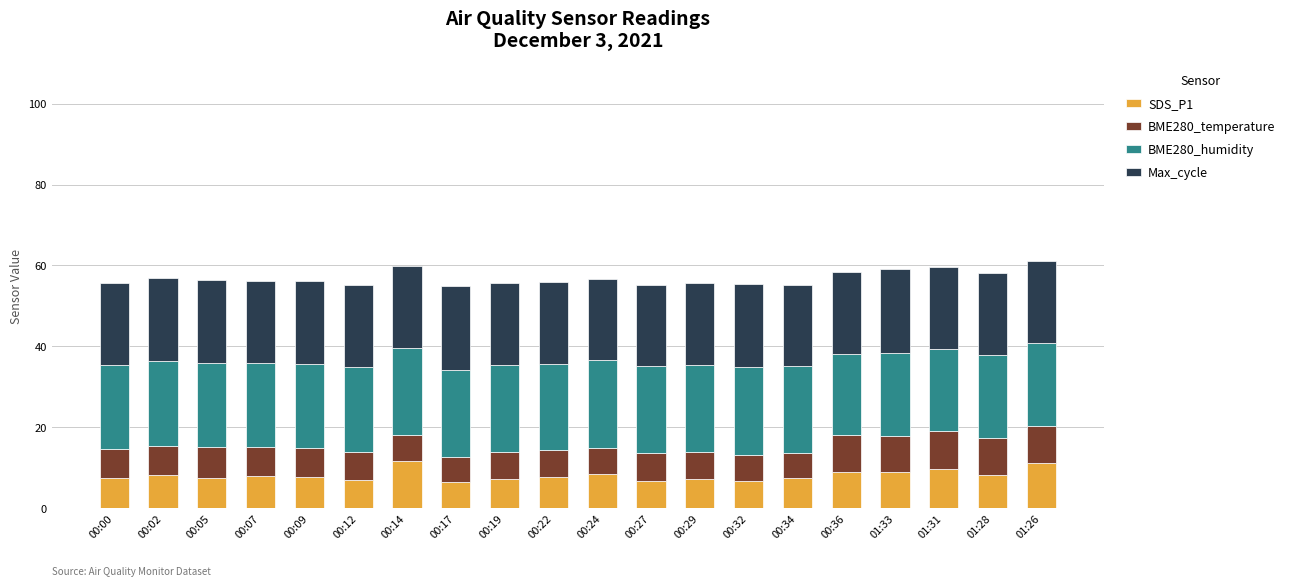

What is the minimum value for SDS_P1?

6.4